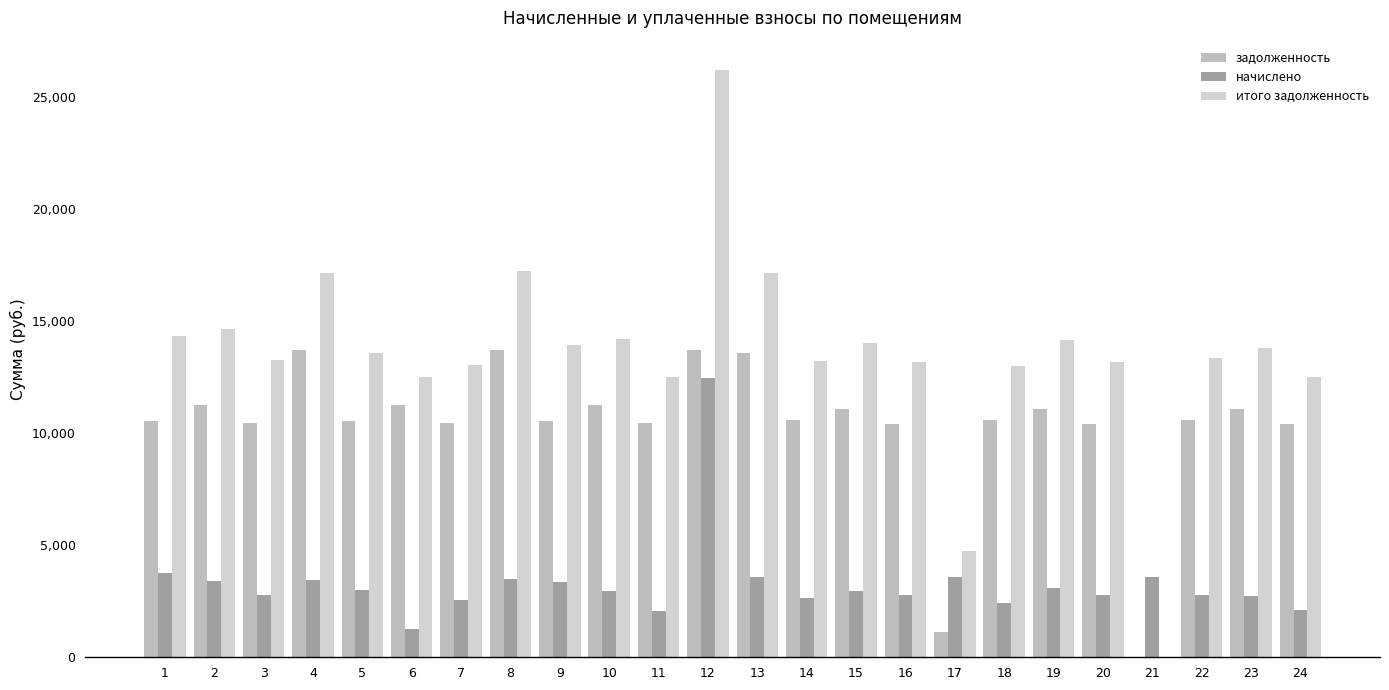

What is the total value across all series at 23?

27611.5